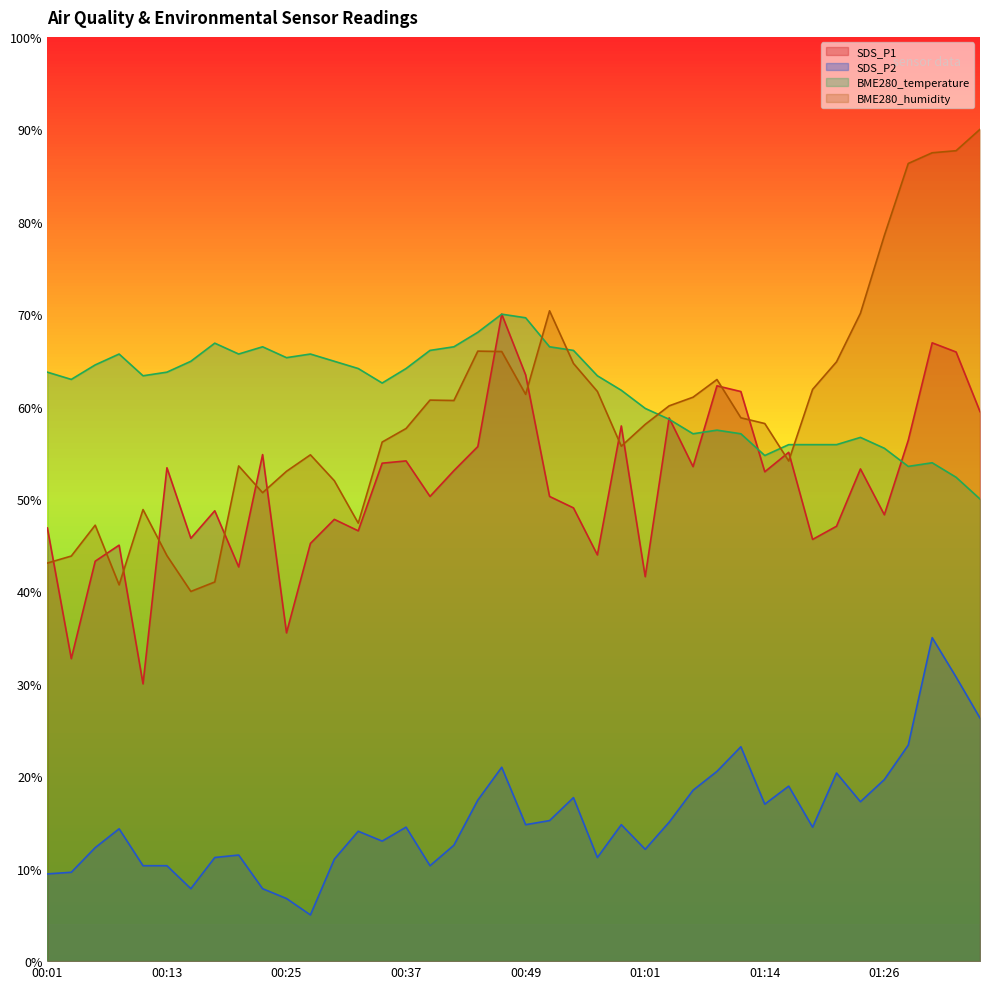

After their last crossing, which series has the higher values: BME280_humidity or BME280_temperature?

BME280_humidity